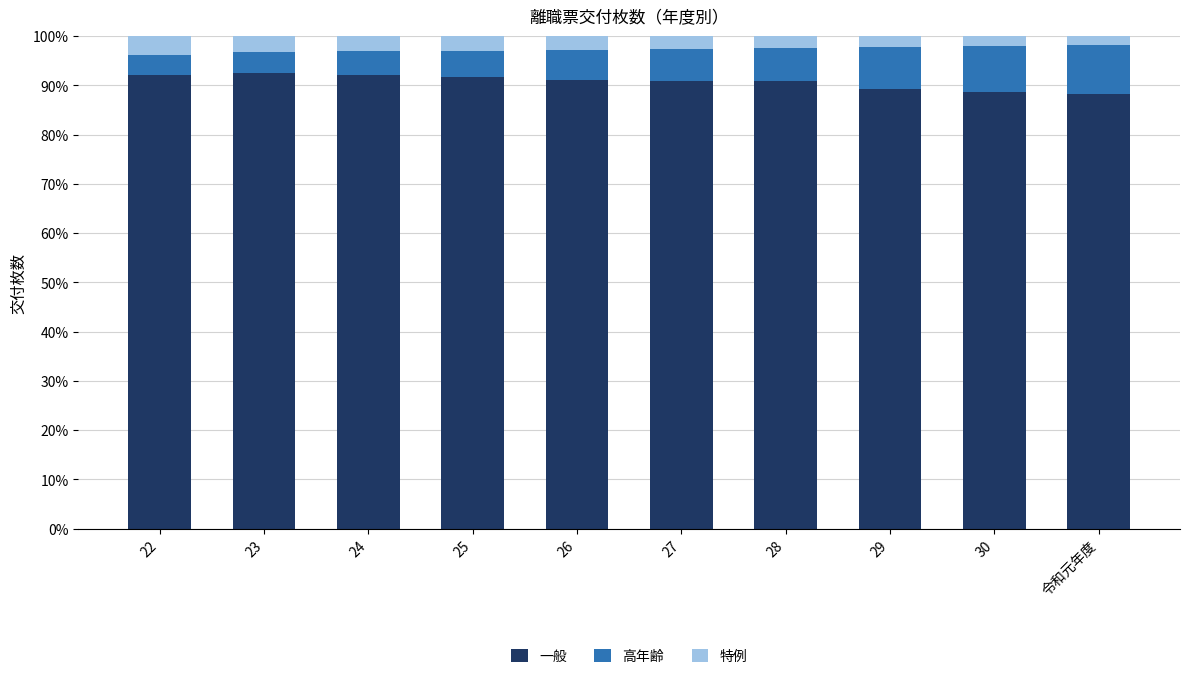

What is the sum of the 高年齢 values at 29 and 28?

0.2